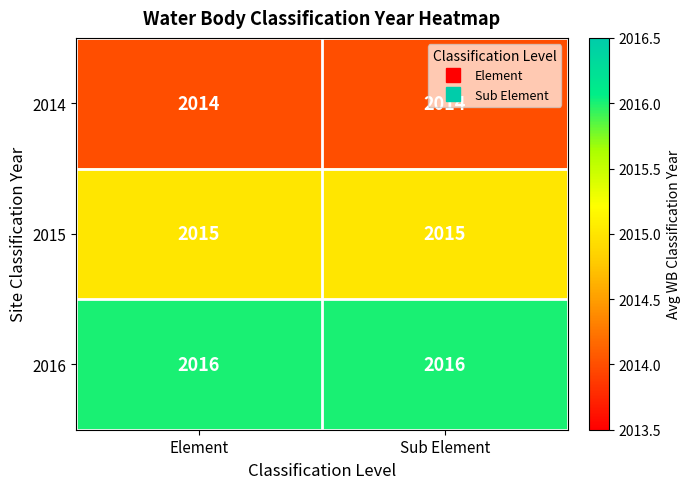

Is the value of 2015 at Element greater than the value of 2016 at Element?

No